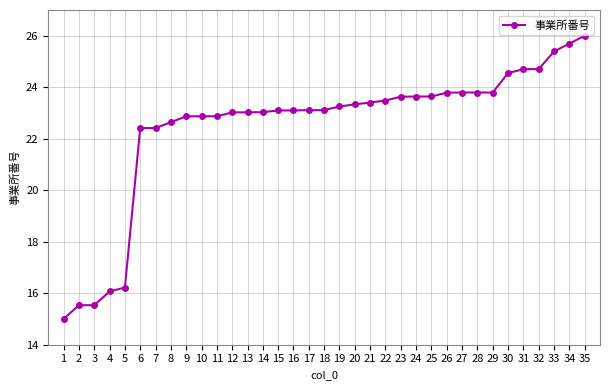

Reading right to left, extract all data points from this chart.

35=26.0	34=25.7	33=25.4	32=24.7	31=24.7	30=24.5	29=23.8	28=23.8	27=23.8	26=23.8	25=23.6	24=23.6	23=23.6	22=23.5	21=23.4	20=23.3	19=23.3	18=23.1	17=23.1	16=23.1	15=23.1	14=23.0	13=23.0	12=23.0	11=22.9	10=22.9	9=22.9	8=22.6	7=22.4	6=22.4	5=16.2	4=16.1	3=15.5	2=15.5	1=15.0